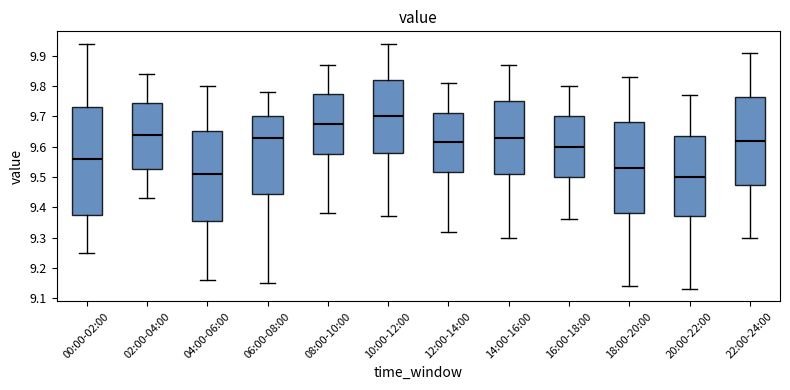

Reading left to right, transcribe this box plot: for each box, give where its median line is, the range the box spans, and where its two whiskers end, as read against the y-axis. The values are not printed on the chart, so give them approximately, as read against the axis.

00:00-02:00: median 9.56, box 9.38 to 9.73, whiskers 9.25 to 9.94
02:00-04:00: median 9.64, box 9.53 to 9.74, whiskers 9.43 to 9.84
04:00-06:00: median 9.51, box 9.36 to 9.65, whiskers 9.16 to 9.80
06:00-08:00: median 9.63, box 9.44 to 9.70, whiskers 9.15 to 9.78
08:00-10:00: median 9.68, box 9.58 to 9.77, whiskers 9.38 to 9.87
10:00-12:00: median 9.70, box 9.58 to 9.82, whiskers 9.37 to 9.94
12:00-14:00: median 9.62, box 9.52 to 9.71, whiskers 9.32 to 9.81
14:00-16:00: median 9.63, box 9.51 to 9.75, whiskers 9.30 to 9.87
16:00-18:00: median 9.60, box 9.50 to 9.70, whiskers 9.36 to 9.80
18:00-20:00: median 9.53, box 9.38 to 9.68, whiskers 9.14 to 9.83
20:00-22:00: median 9.50, box 9.37 to 9.64, whiskers 9.13 to 9.77
22:00-24:00: median 9.62, box 9.48 to 9.77, whiskers 9.30 to 9.91